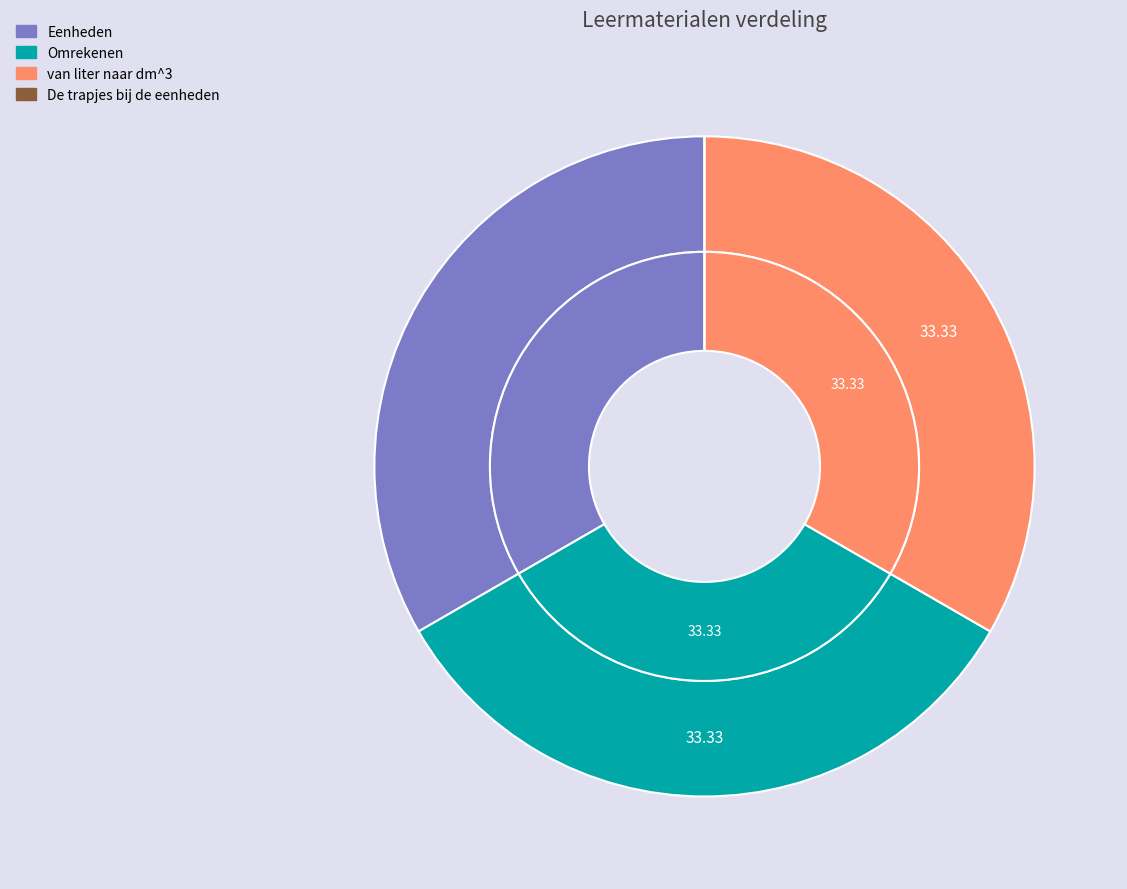

The Eenheden slice represents 26% of the pie. True or false?

False